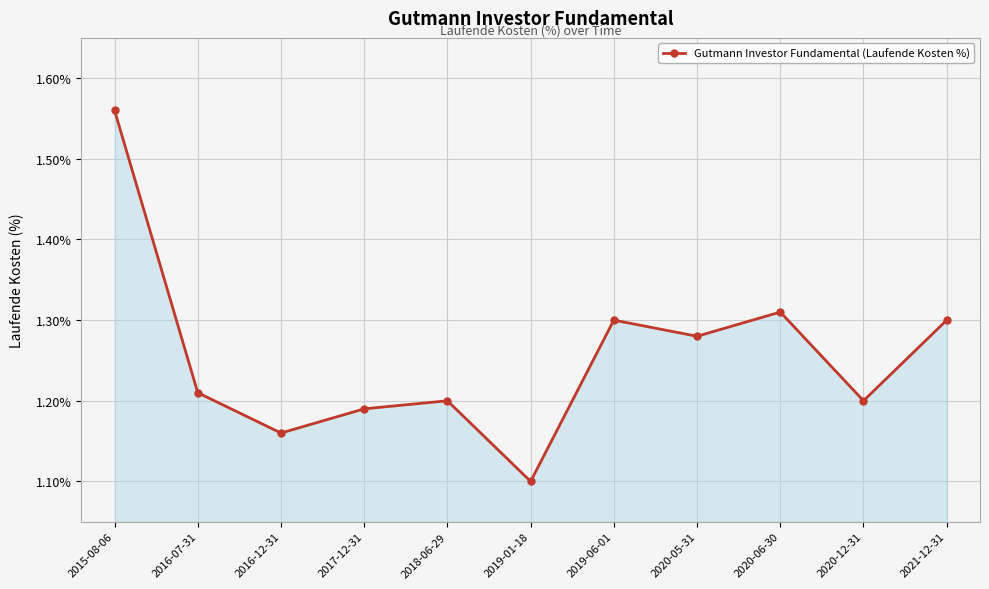

What is the label of the 5th point from the right?

2019-06-01